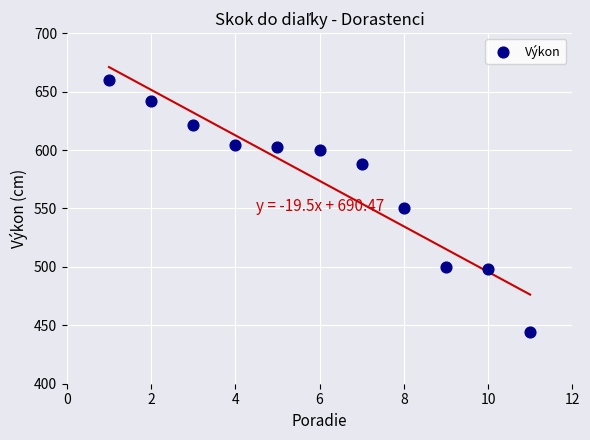

What is the average X value?

6